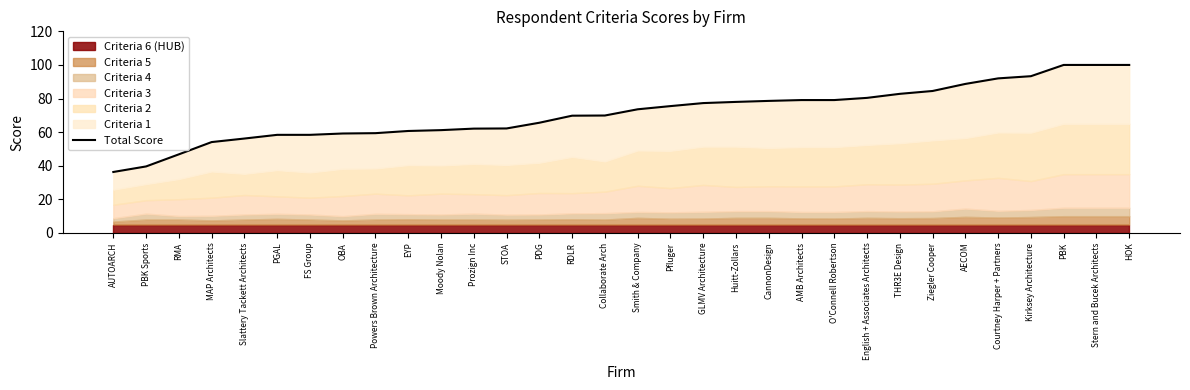

What position from the left is PBK Sports?

2